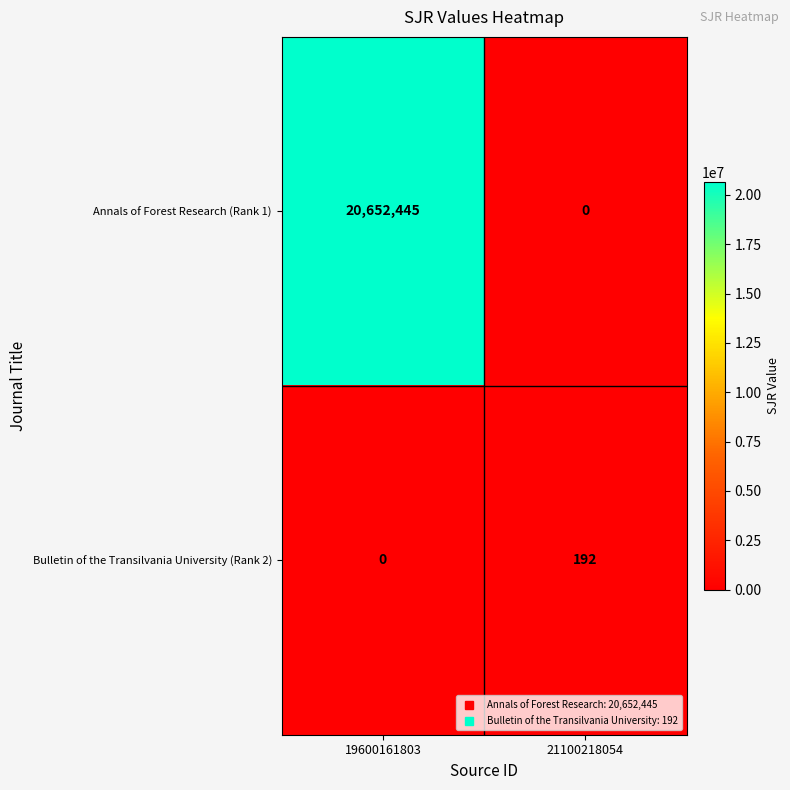

What is the sum of all Bulletin of the Transilvania University (Rank 2) values?

192